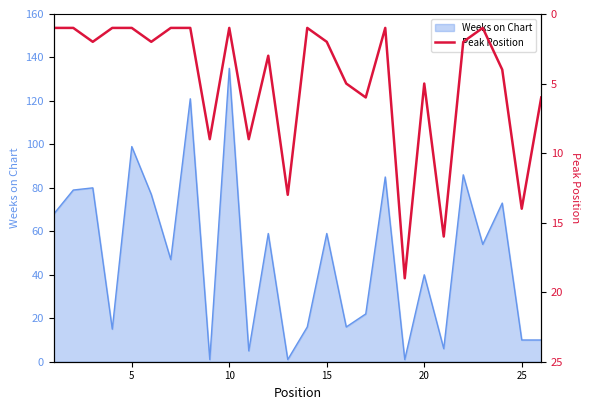

True or false: there are more than 2 points higher than both neighbors.

True